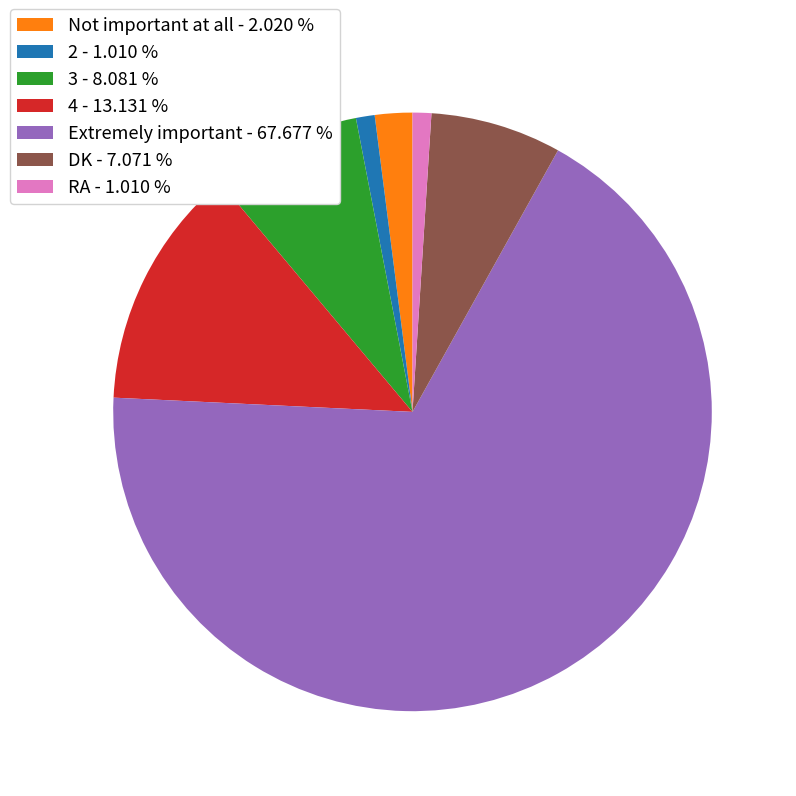

Do Extremely important - 67.677 % and RA - 1.010 % together represent more than half of the pie?

Yes